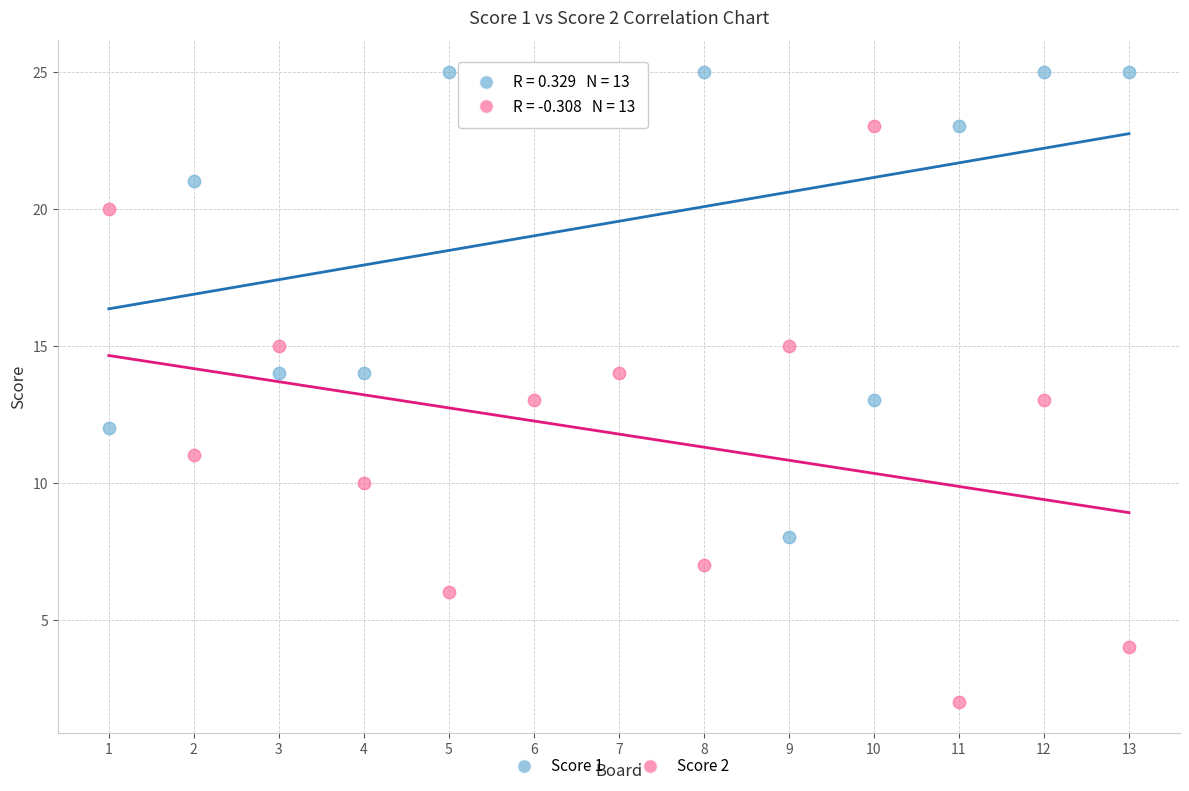

What are all the series names shown in the legend?

Score 1, Score 2